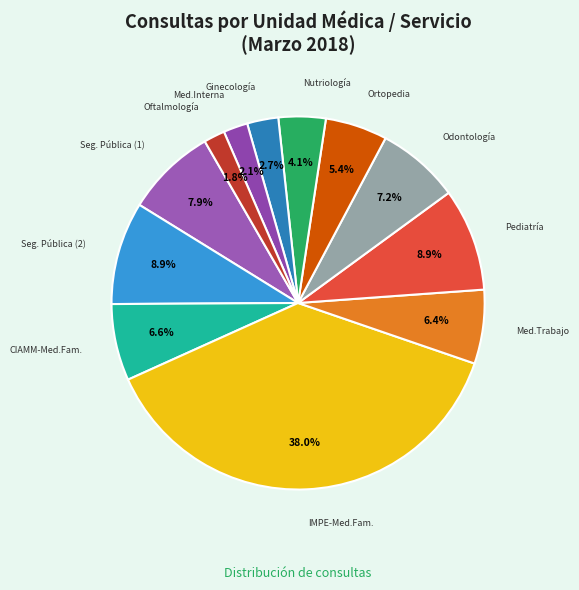

Does any single category account for the majority?

No